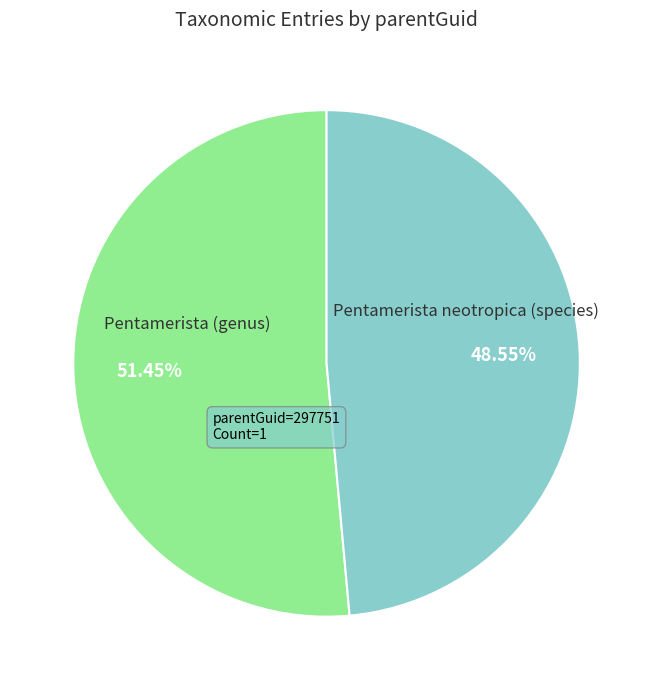

Count the number of slices in the pie.

2